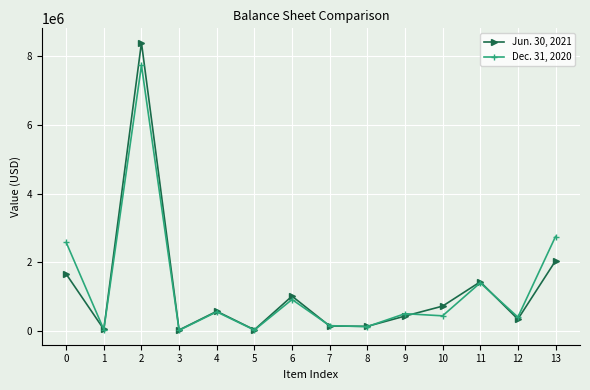

At 9, list the series in order from smallest to largest.

Jun. 30, 2021, Dec. 31, 2020